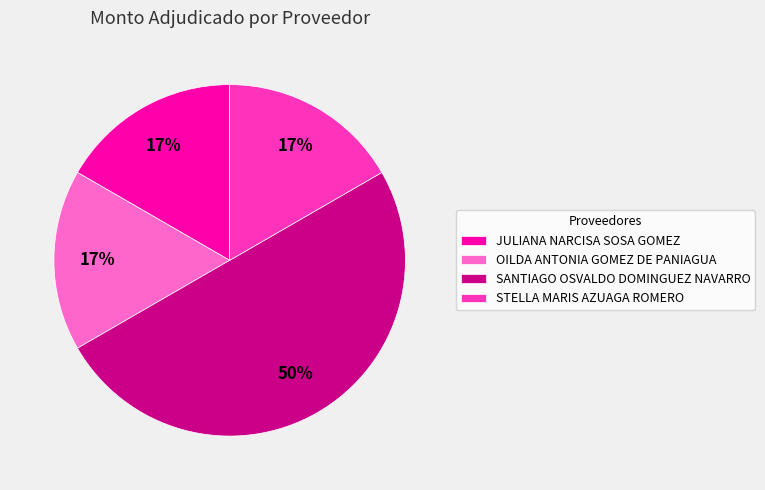

Is STELLA MARIS AZUAGA ROMERO the majority of the pie?

No